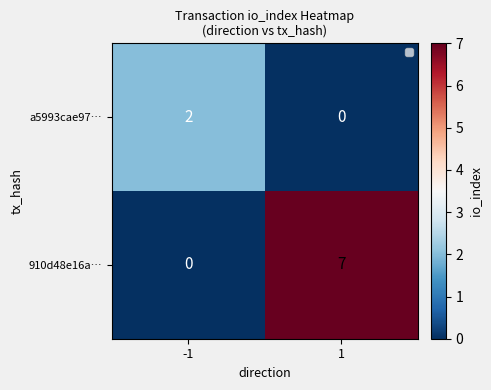

The 910d48e16a… series shows 7 at 1. True or false?

True